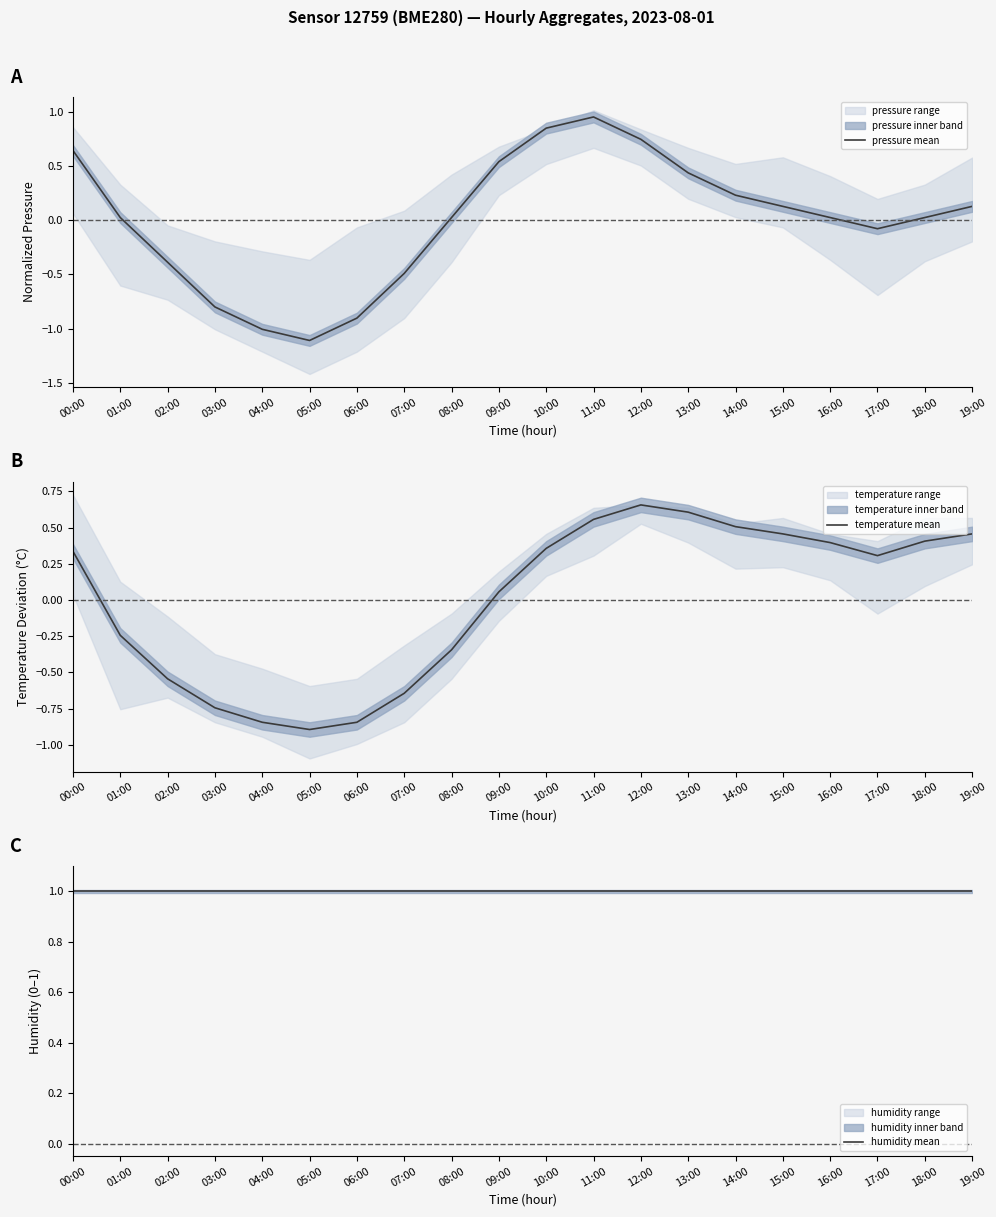

At which label does pressure mean first exceed 0?

00:00